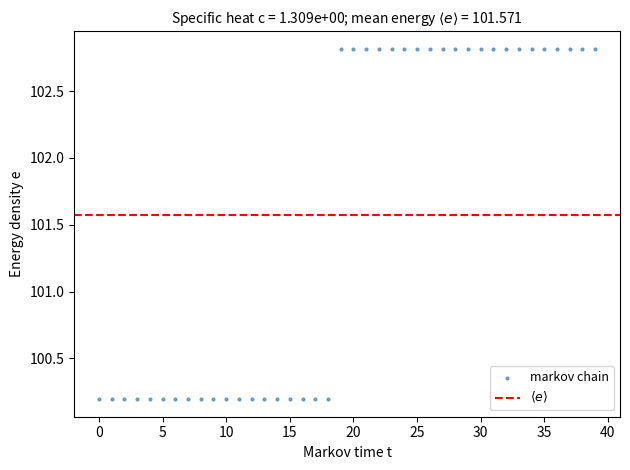

What is the range of Y values (max minus min)?

2.6